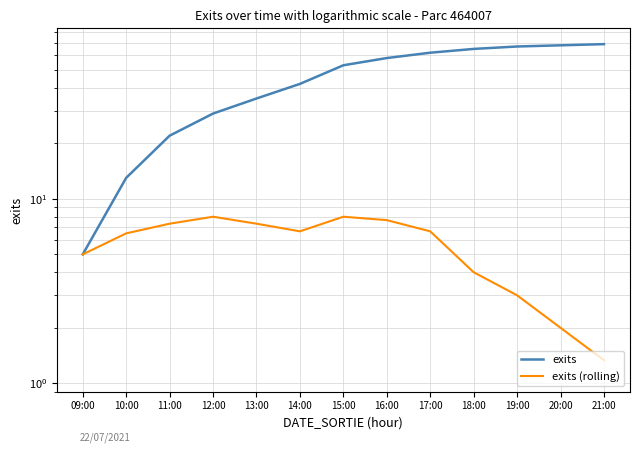

Which category has the lowest value in the exits series?

09:00